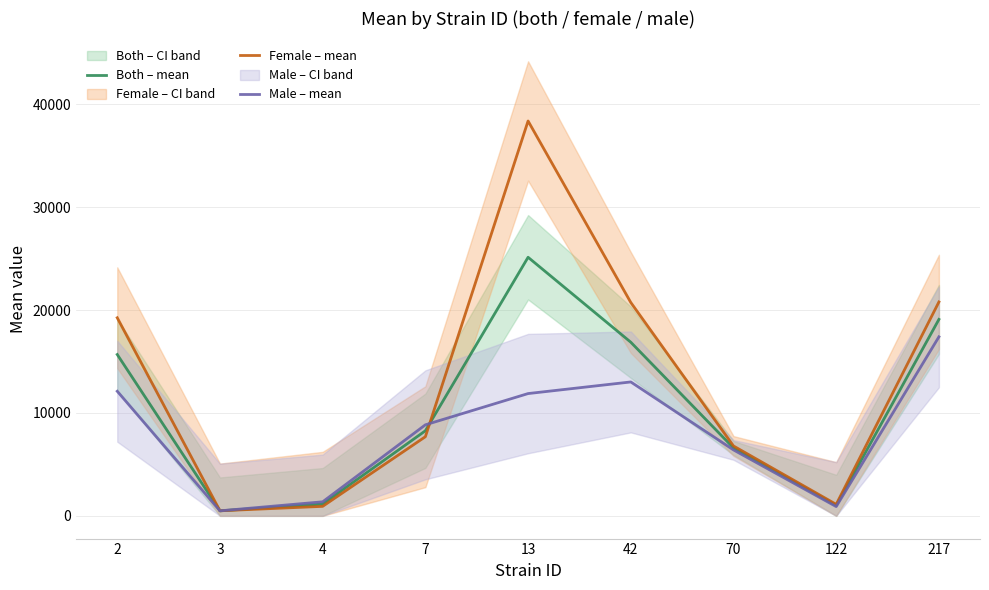

In Both – mean, how many points are lower than both neighbors (excluding endpoints)?

2